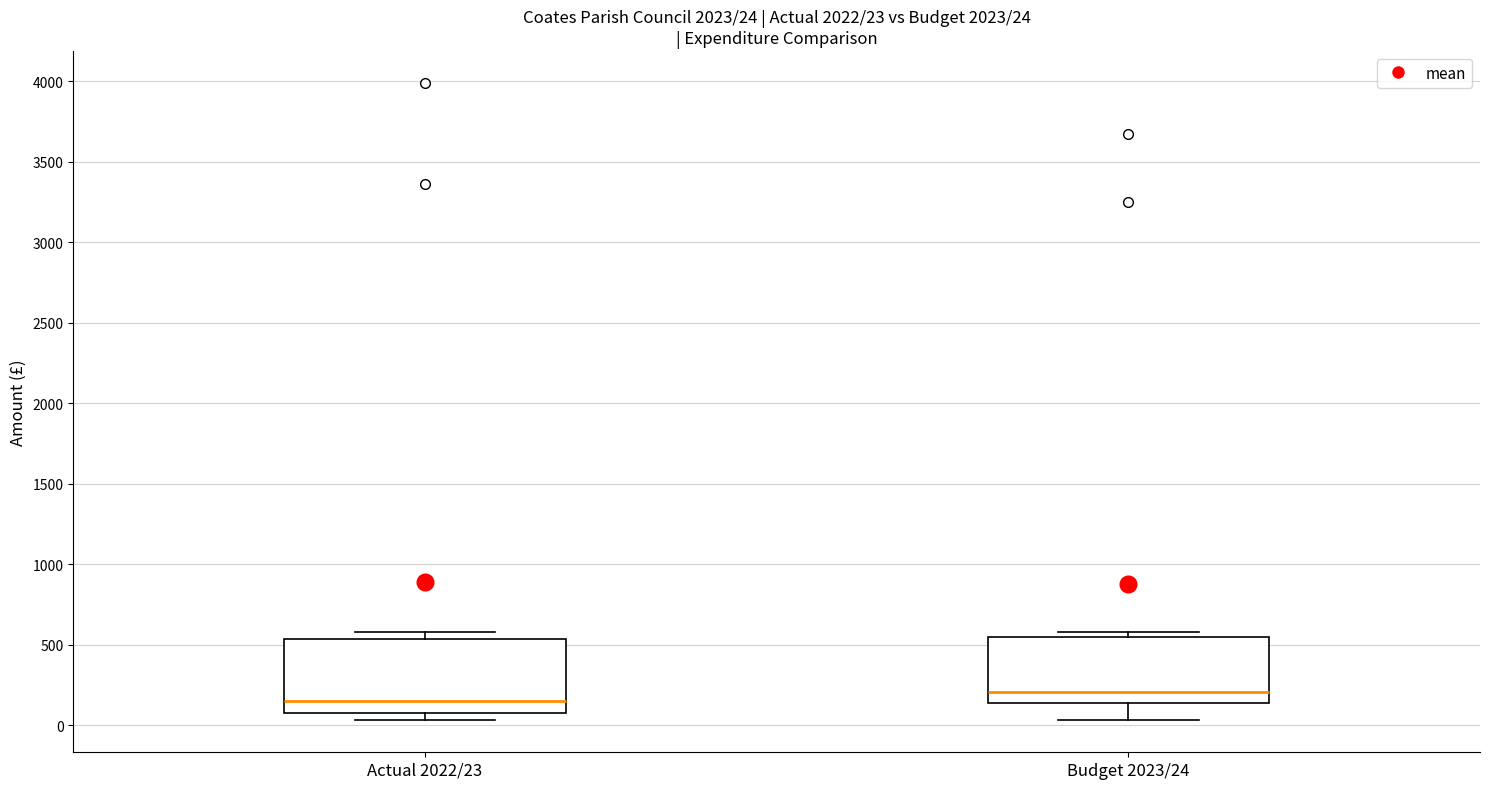

Which box has the lowest median line?

Actual 2022/23